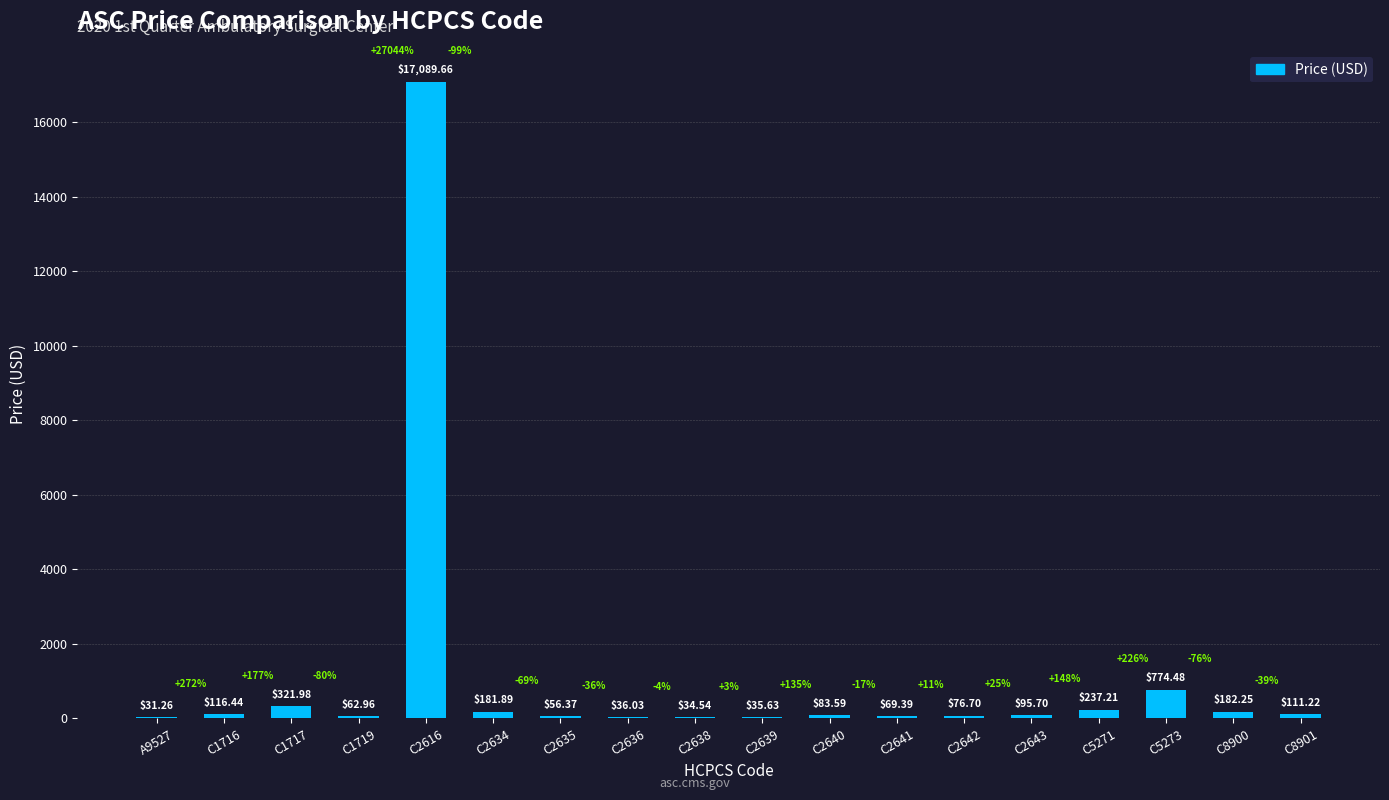

What is the sum of all values?

19597.3